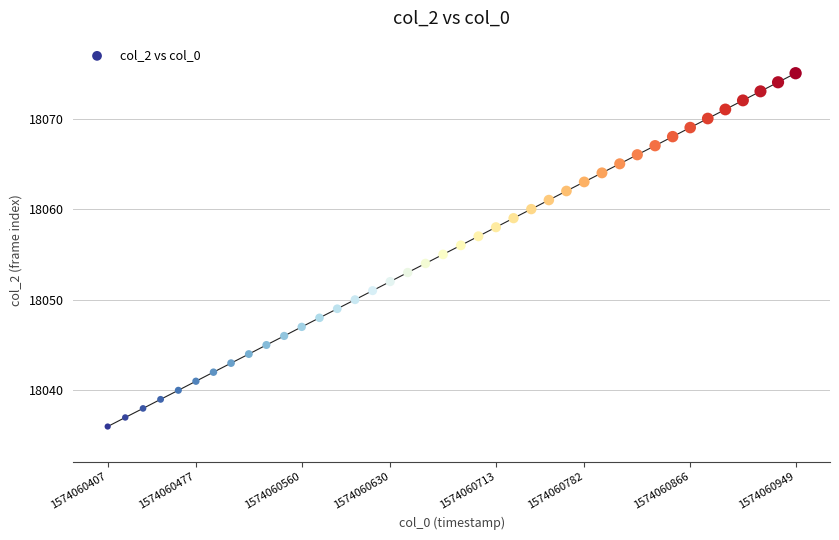

What is the range of Y values (max minus min)?

39